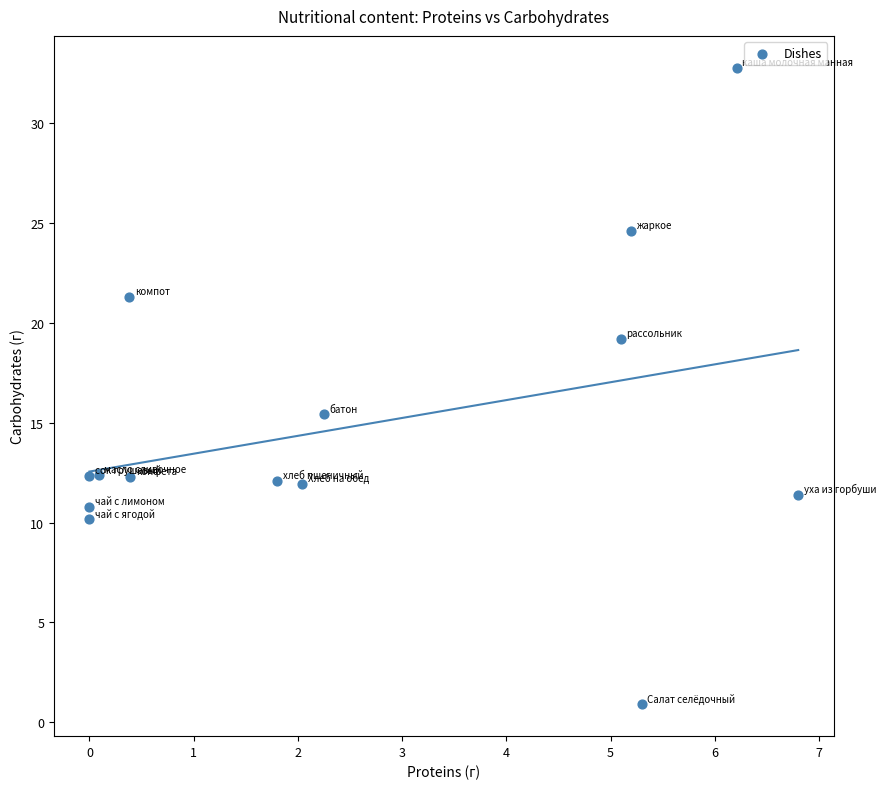

What Y value in the scatter plot is closest to 16?

15.4